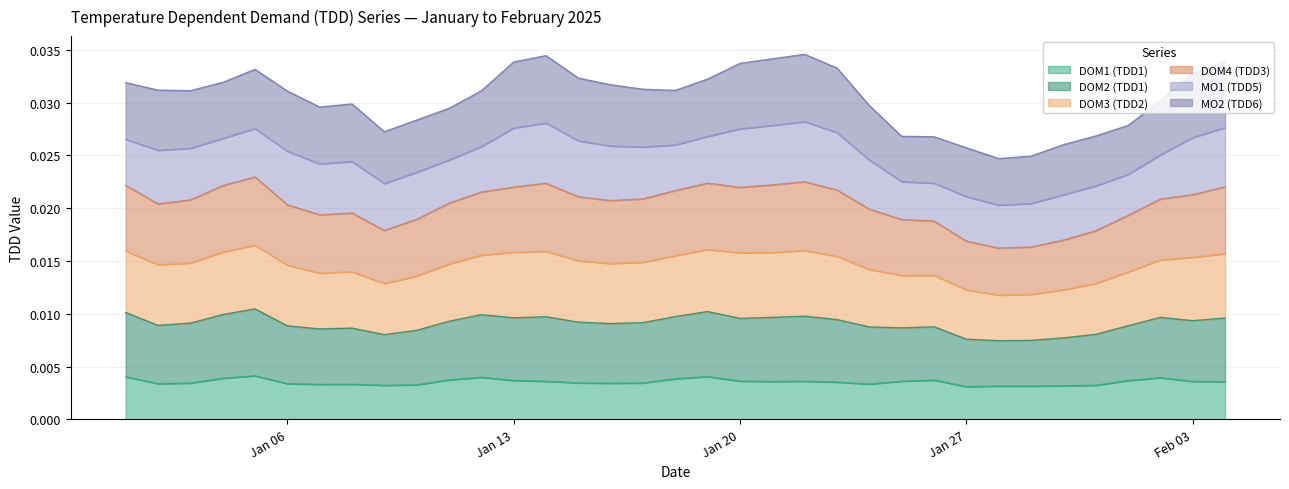

True or false: DOM3 (TDD2) and DOM1 (TDD1) cross at least once.

False